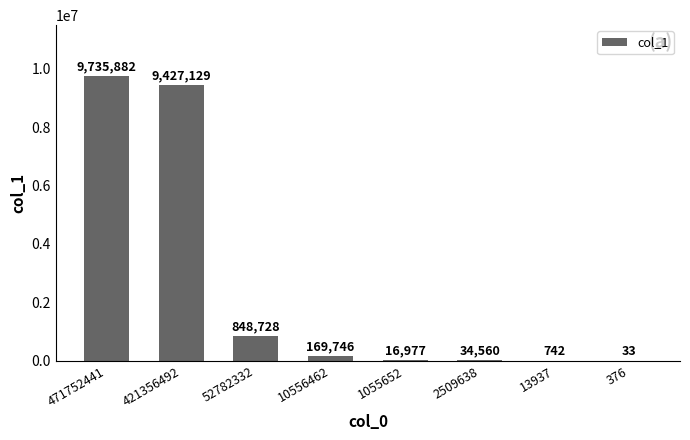

Are the bars horizontal?

No